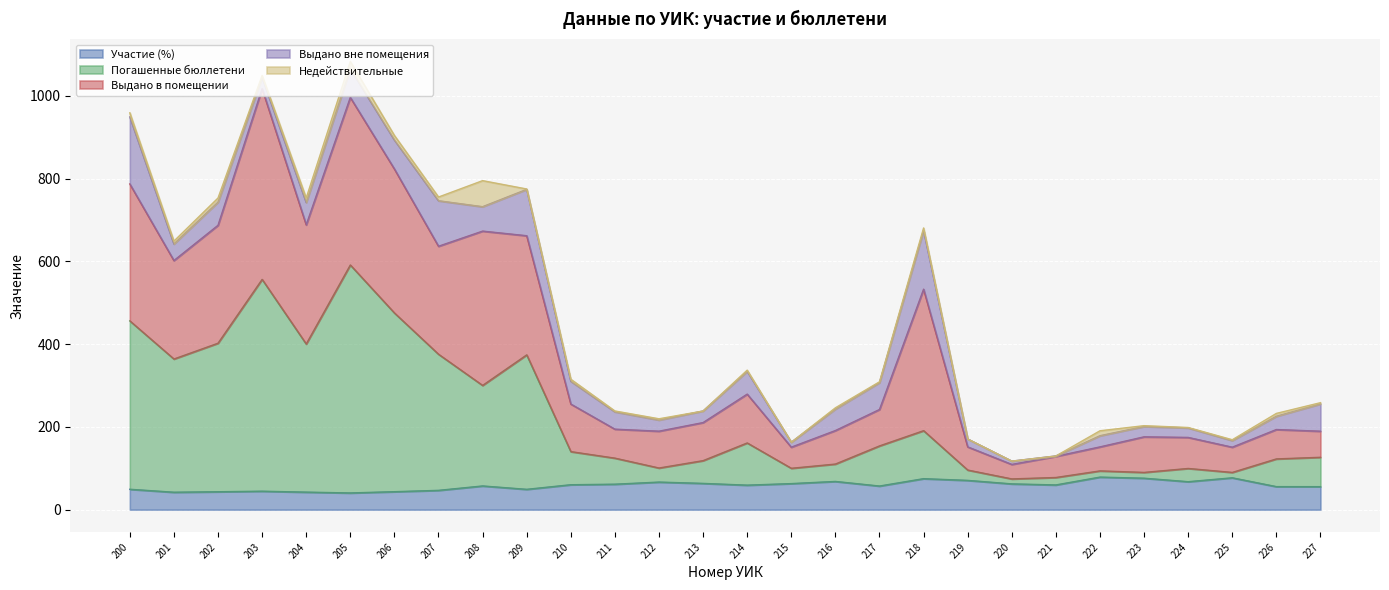

True or false: Участие (%) has a value of 40.4 at 205.

True